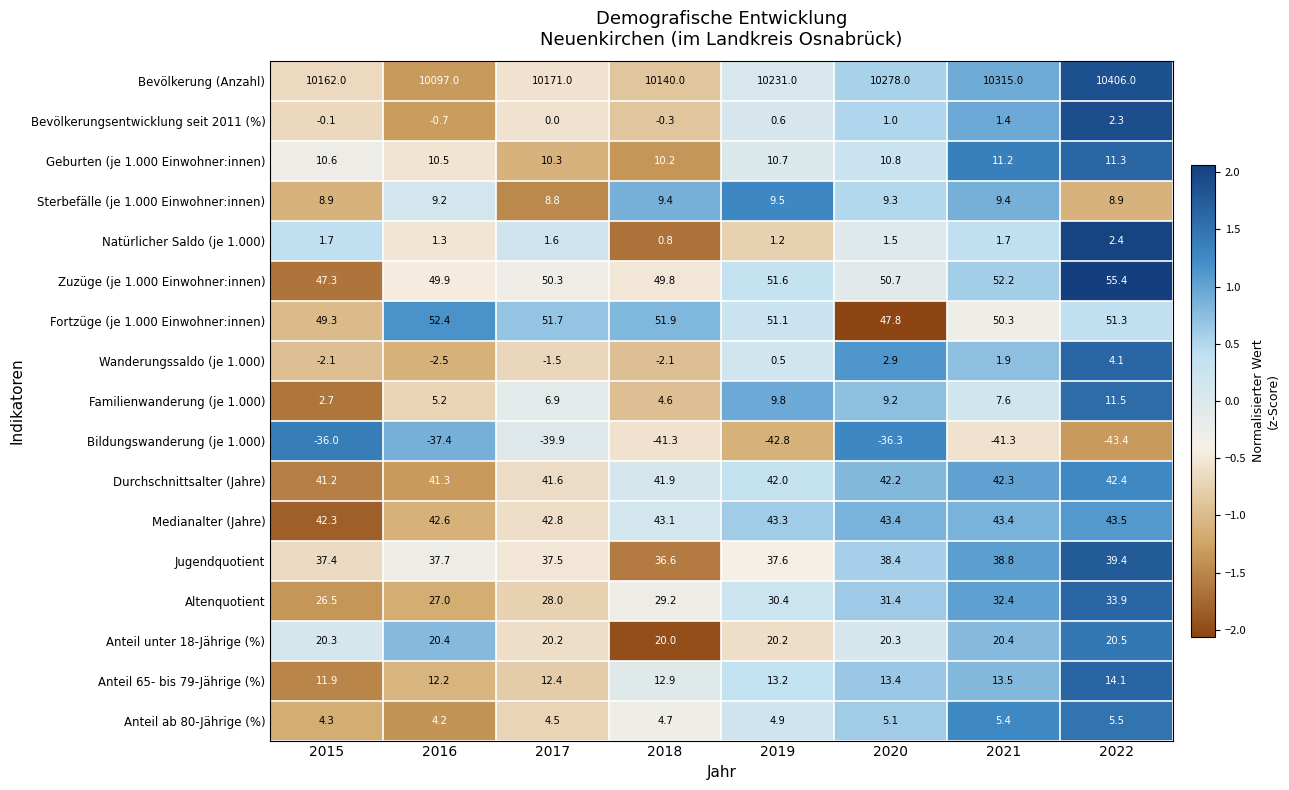

What is the total value across all series at 2019?

10514.8